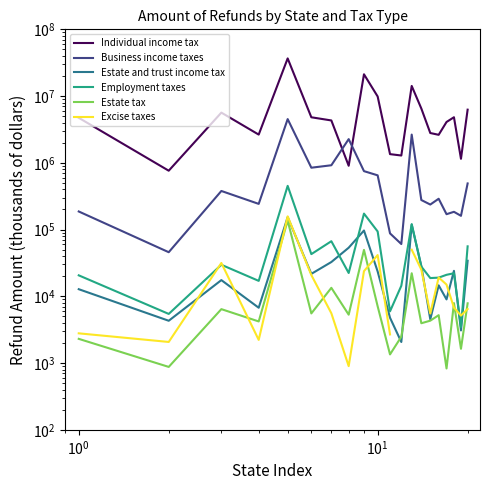

What is the difference between the maximum and minimum values in the Employment taxes series?

448348.0